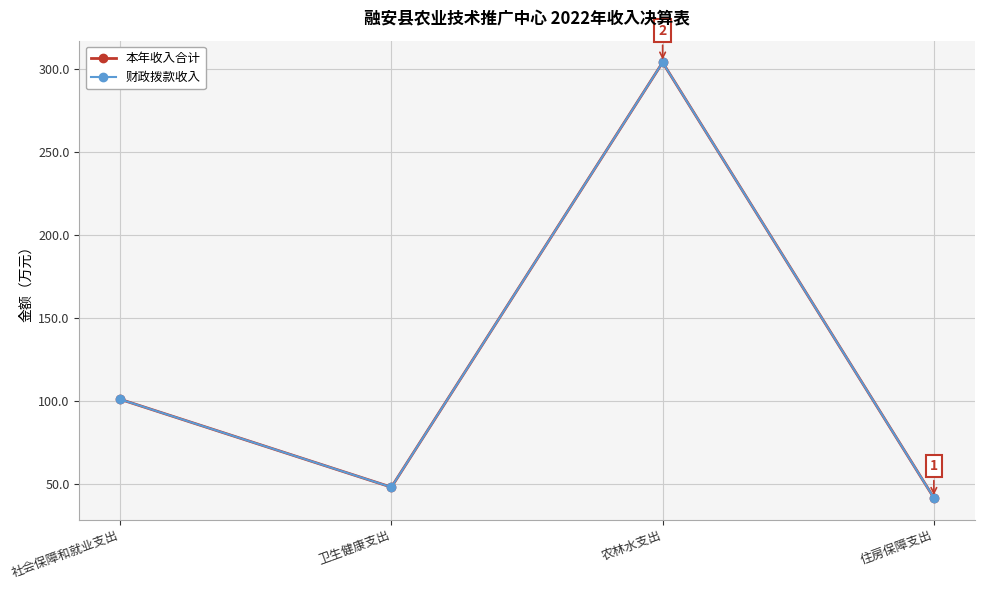

What is the sum of the 本年收入合计 values at 卫生健康支出 and 住房保障支出?

89.6